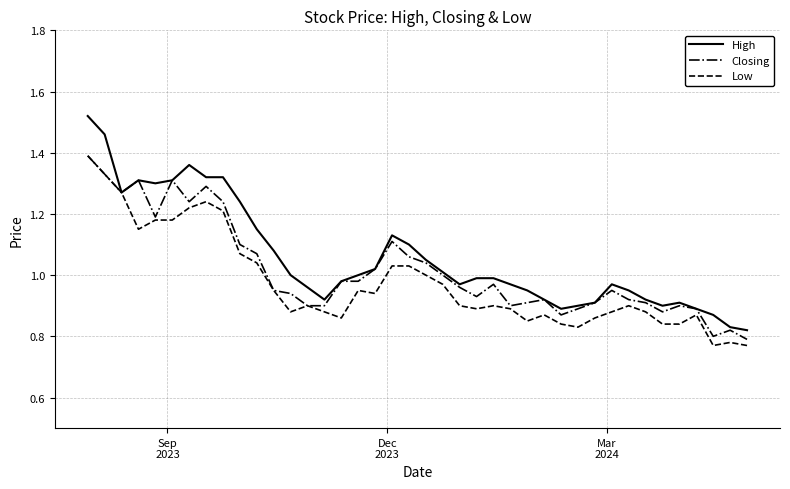

What are all the series names shown in the legend?

High, Closing, Low